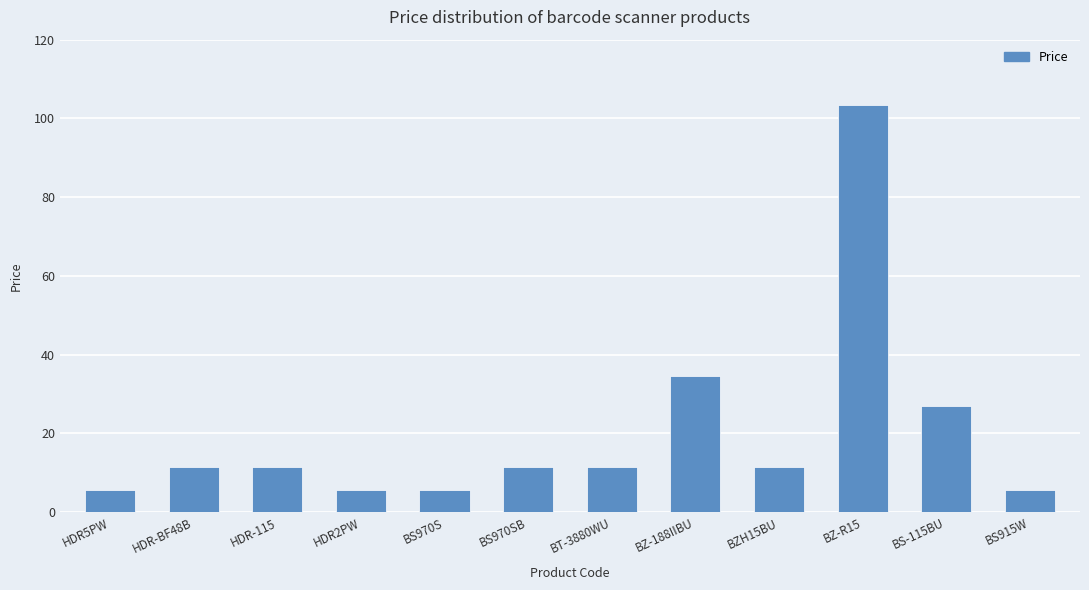

Which category has the highest value across all series?

BZ-R15